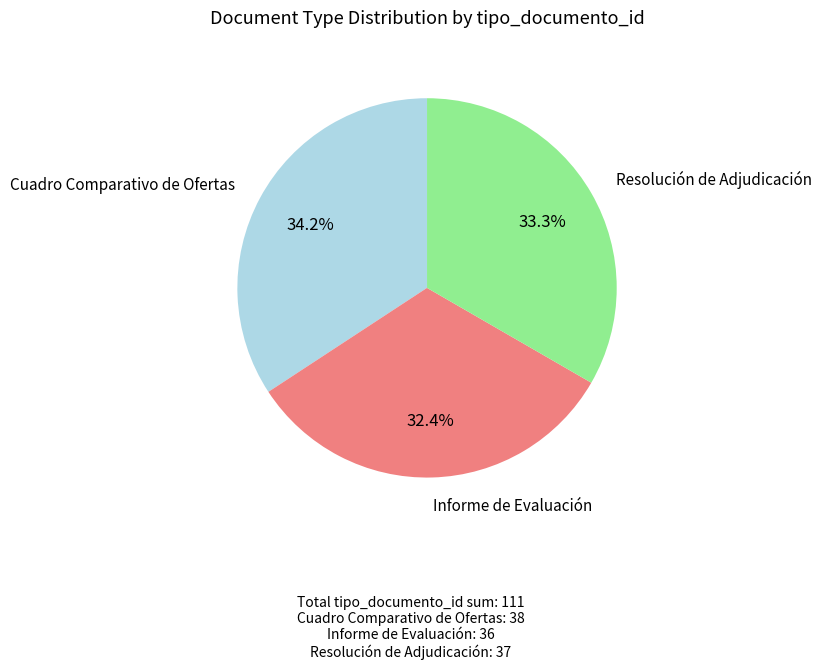

Which category has the biggest portion of the pie?

Cuadro Comparativo de Ofertas